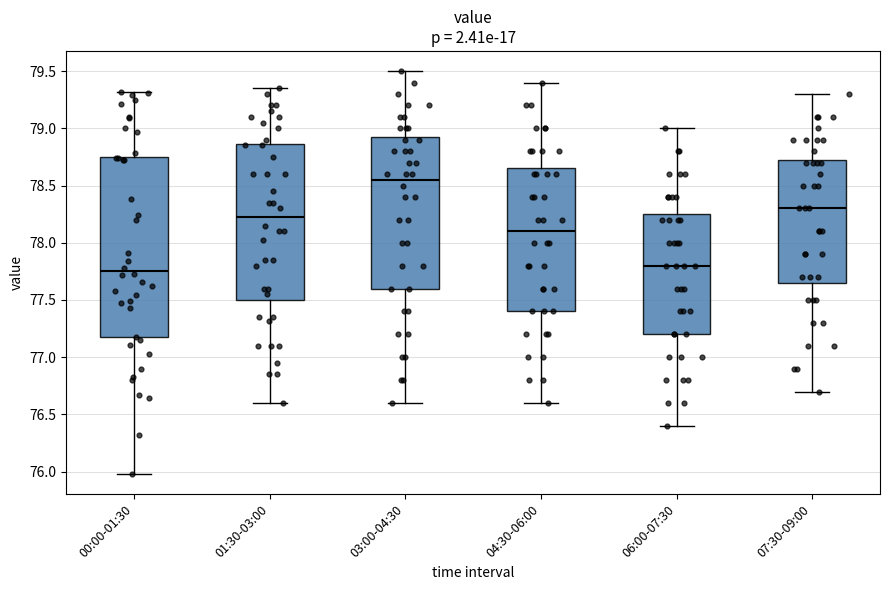

Which box has the highest median line?

03:00-04:30